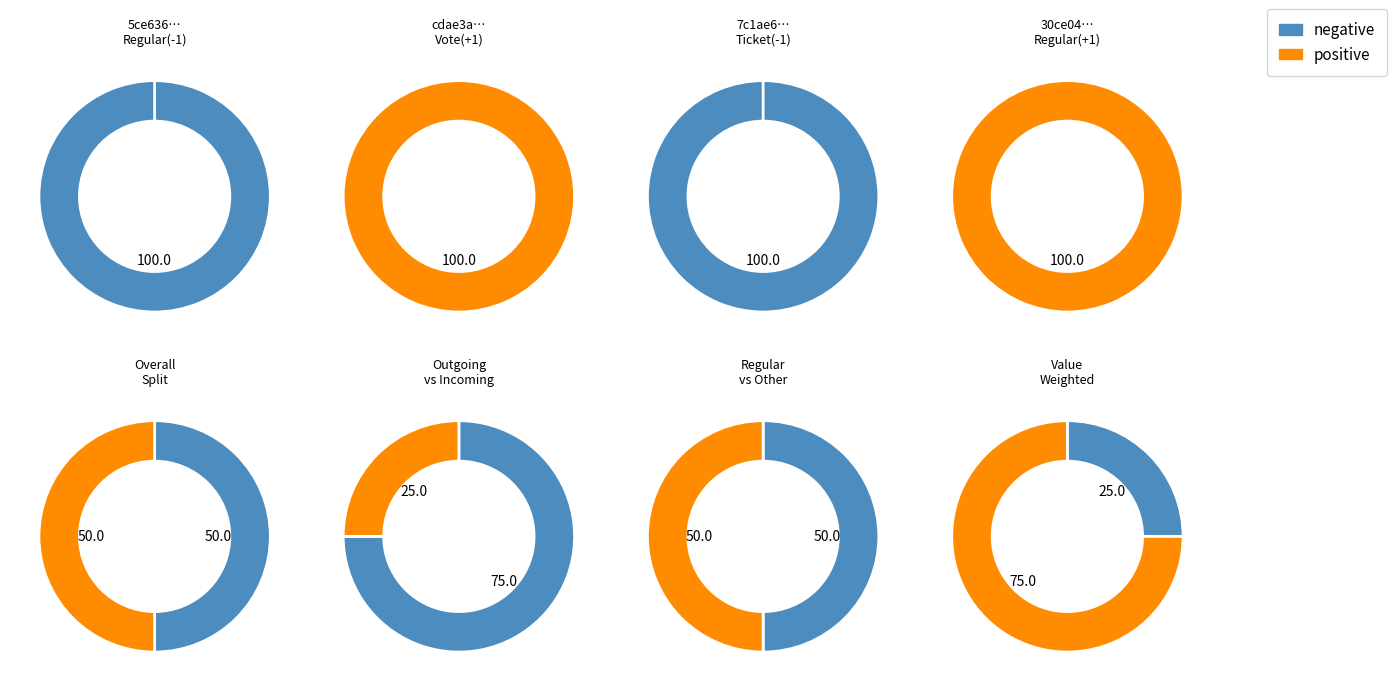

To the nearest percent, what is the difference between the Ticket and Regular slice percentages?

100%